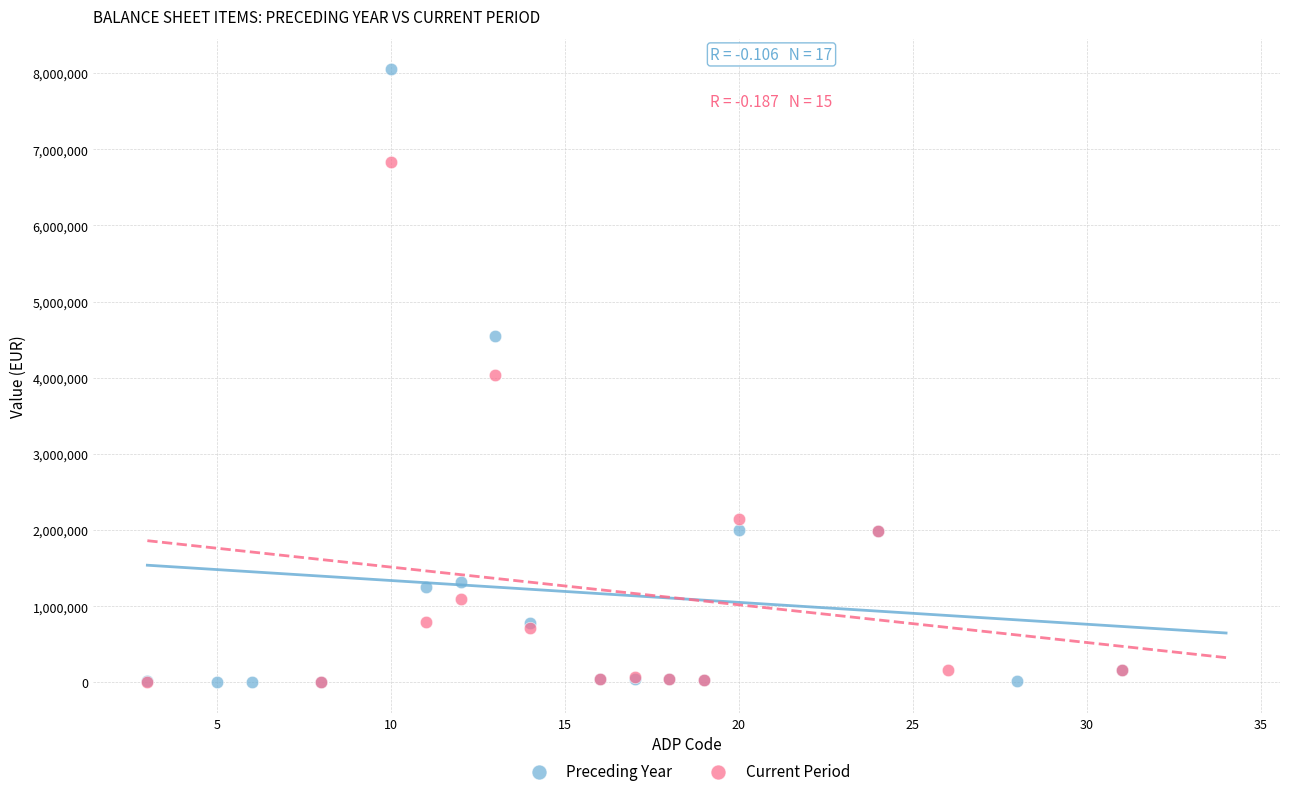

Which series reaches the maximum Y coordinate?

Preceding Year